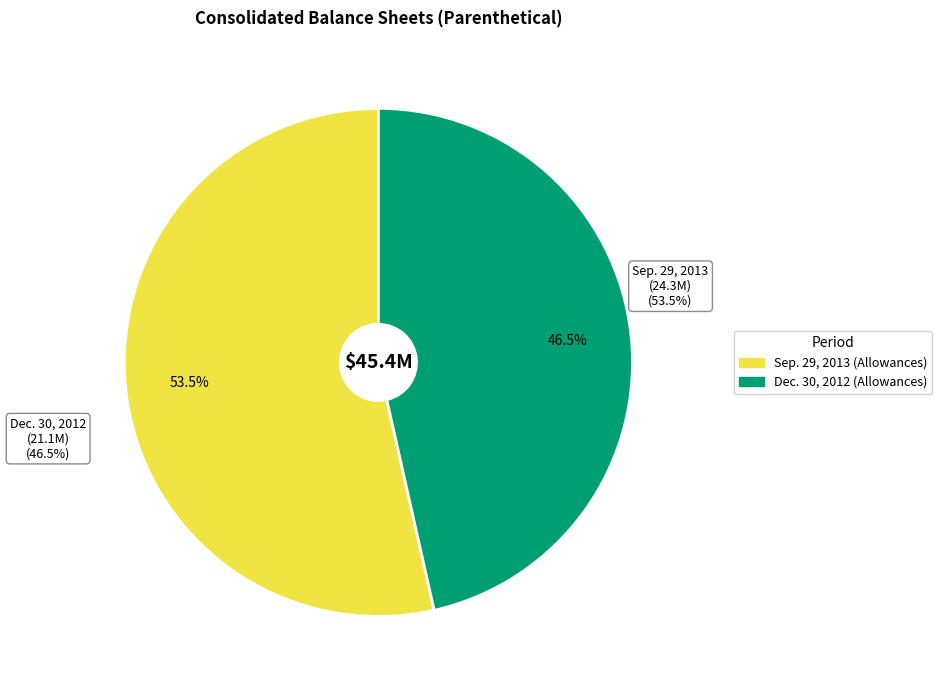

How many segments does this pie chart have?

2